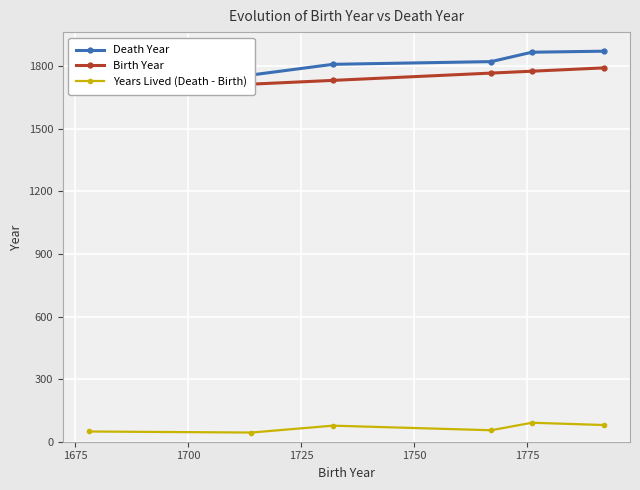

What is the minimum value for Years Lived (Death - Birth)?

44